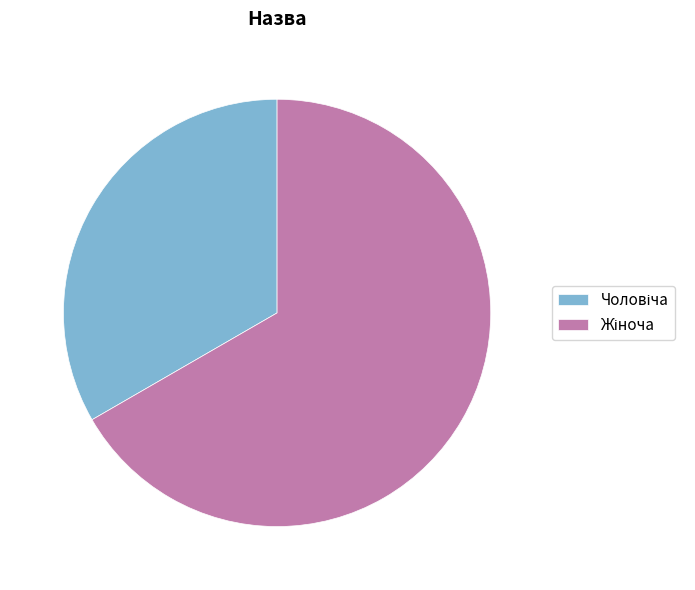

Is there a majority slice in this chart?

Yes